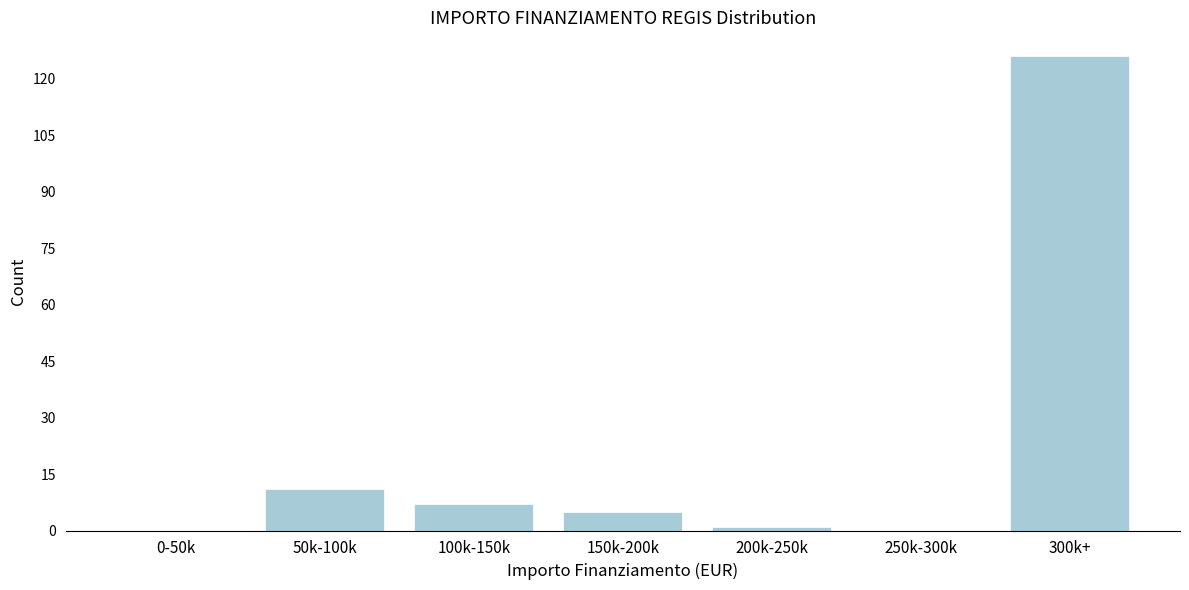

Reading left to right, extract all data points from this chart.

0-50k=0	50k-100k=11	100k-150k=7	150k-200k=5	200k-250k=1	250k-300k=0	300k+=126